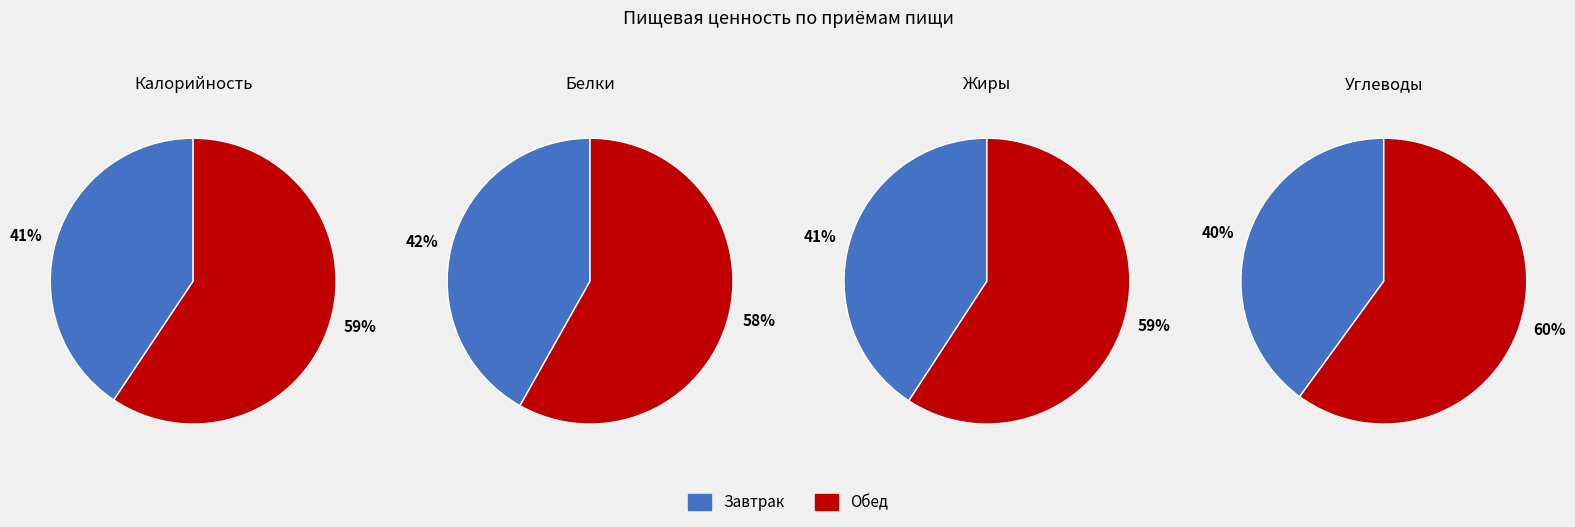

Which slice is the smallest?

Завтрак